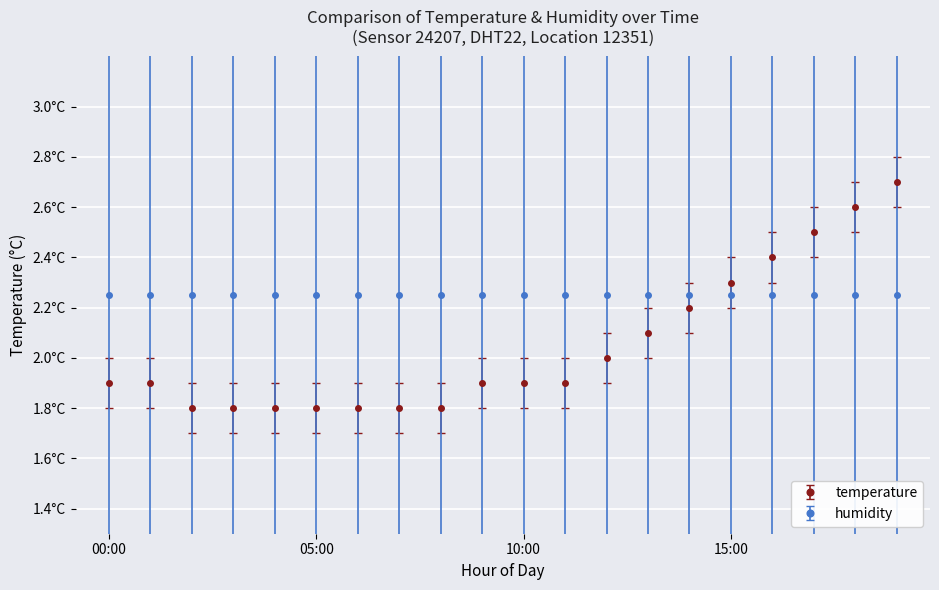

What are all the series names shown in the legend?

temperature, humidity